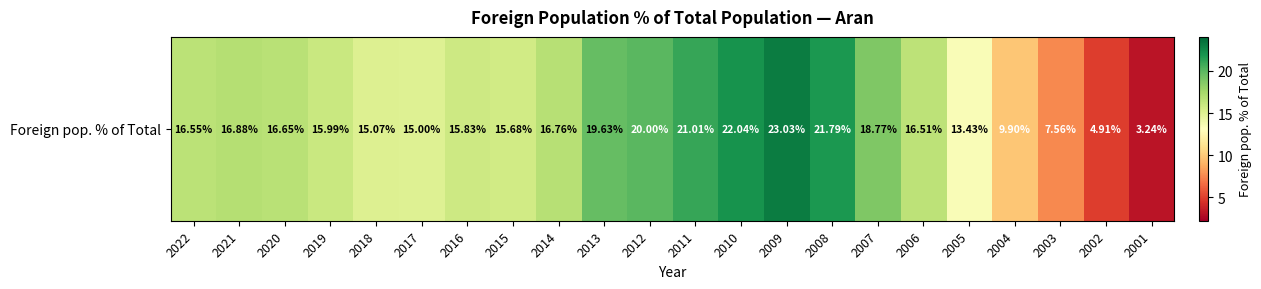

How many data points are less than 16?

10